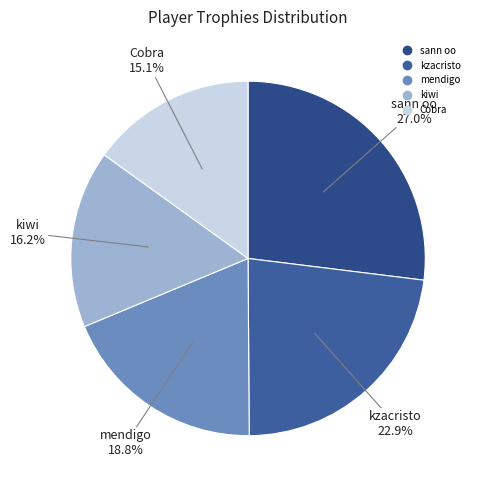

Which slice is the smallest?

Cobra